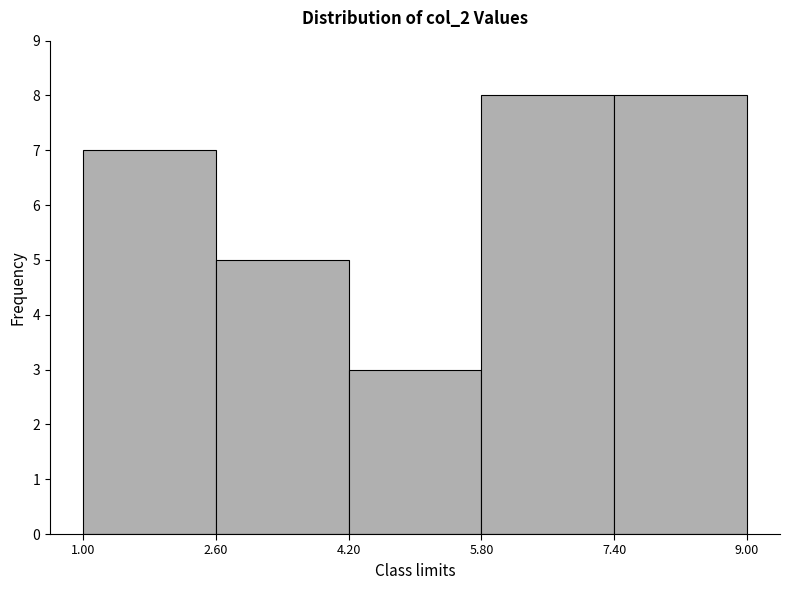

Reading left to right, list every bar in this chart as the range it spans on the x-axis followed by its height. The values are not printed on the chart, so give them approximately, as read against the axis.

1.00 to 2.60: 7
2.60 to 4.20: 5
4.20 to 5.80: 3
5.80 to 7.40: 8
7.40 to 9.00: 8